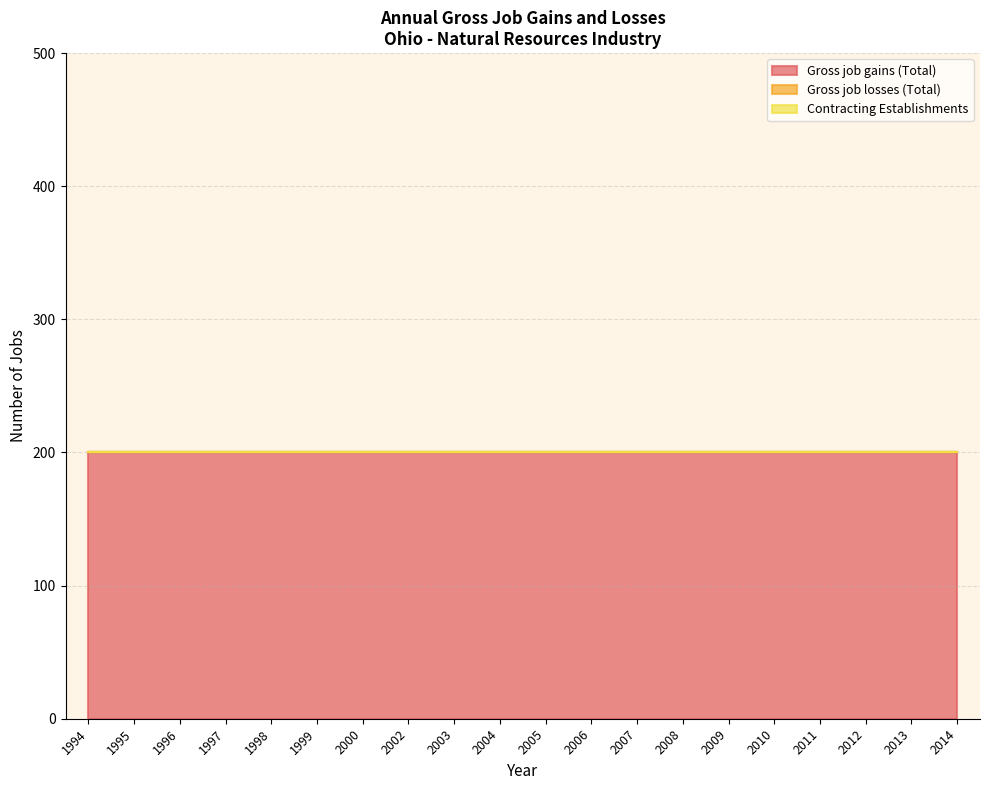

Reading left to right, transcribe all the data shown in this chart.

Gross job gains (Total): 1994=200	1995=200	1996=200	1997=200	1998=200	1999=200	2000=200	2002=200	2003=200	2004=200	2005=200	2006=200	2007=200	2008=200	2009=200	2010=200	2011=200	2012=200	2013=200	2014=200
Gross job losses (Total): 1994=0	1995=0	1996=0	1997=0	1998=0	1999=0	2000=0	2002=0	2003=0	2004=0	2005=0	2006=0	2007=0	2008=0	2009=0	2010=0	2011=0	2012=0	2013=0	2014=0
Contracting Establishments: 1994=0	1995=0	1996=0	1997=0	1998=0	1999=0	2000=0	2002=0	2003=0	2004=0	2005=0	2006=0	2007=0	2008=0	2009=0	2010=0	2011=0	2012=0	2013=0	2014=0